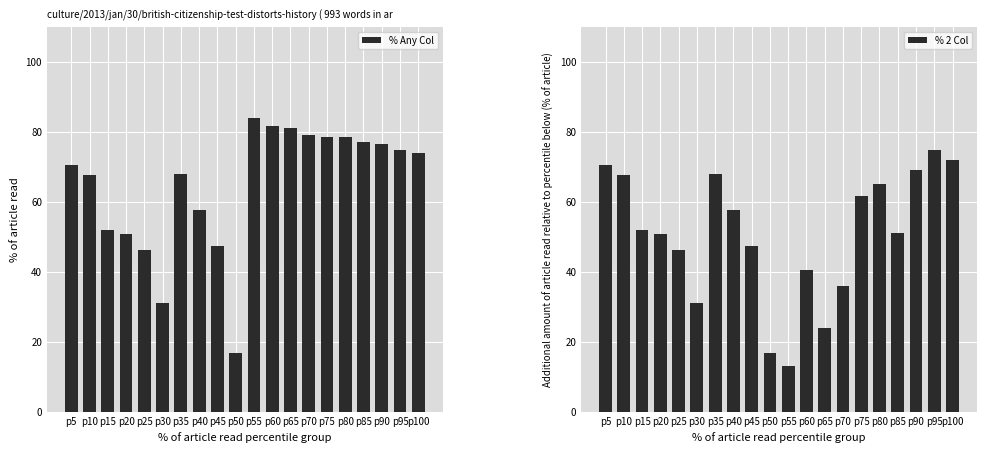

What is the sum of all % 2 Col values?

1014.5